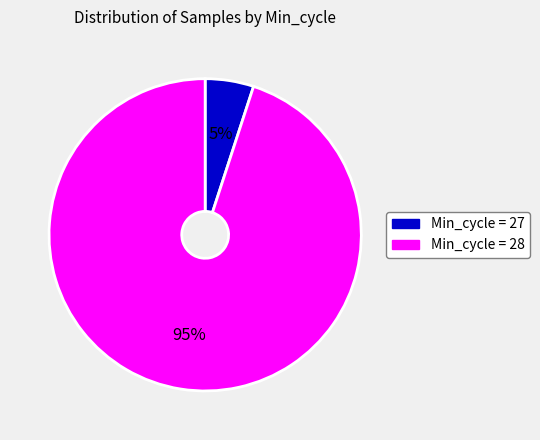

Is there any slice that represents more than half of the pie?

Yes